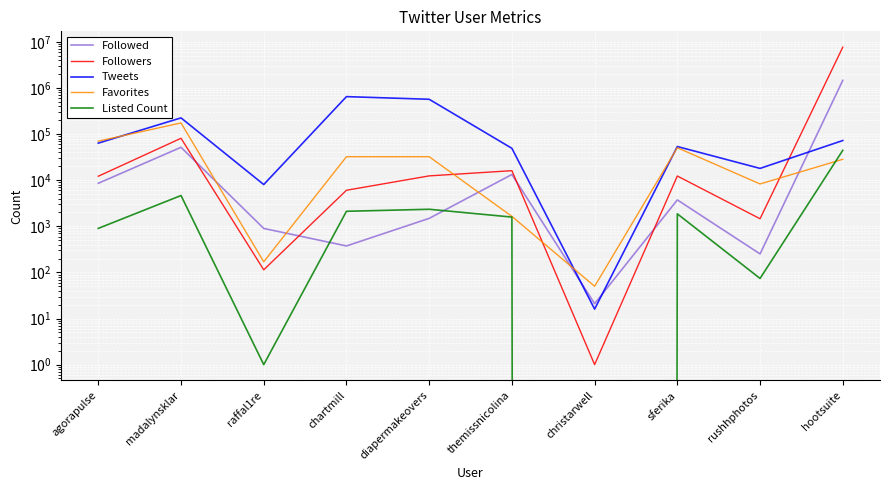

What is the maximum value shown in the chart?

7684804